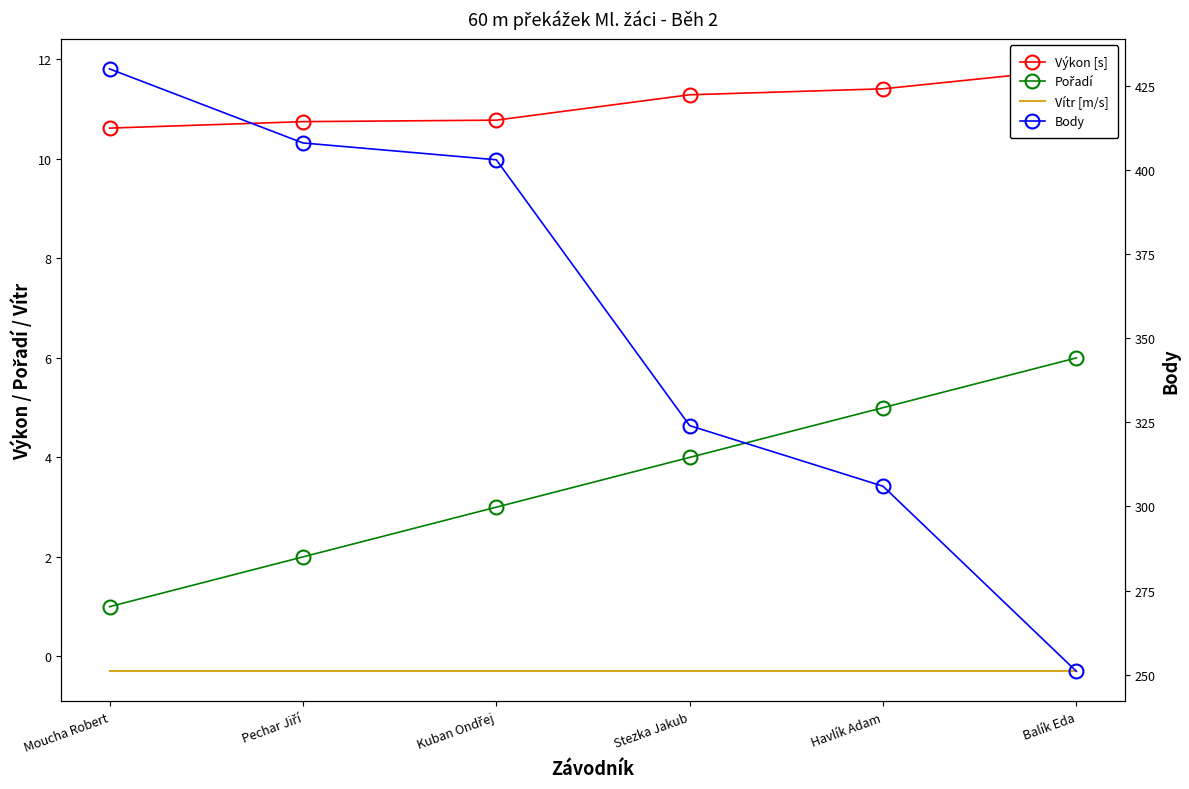

True or false: Body and Vítr [m/s] intersect in this chart.

False